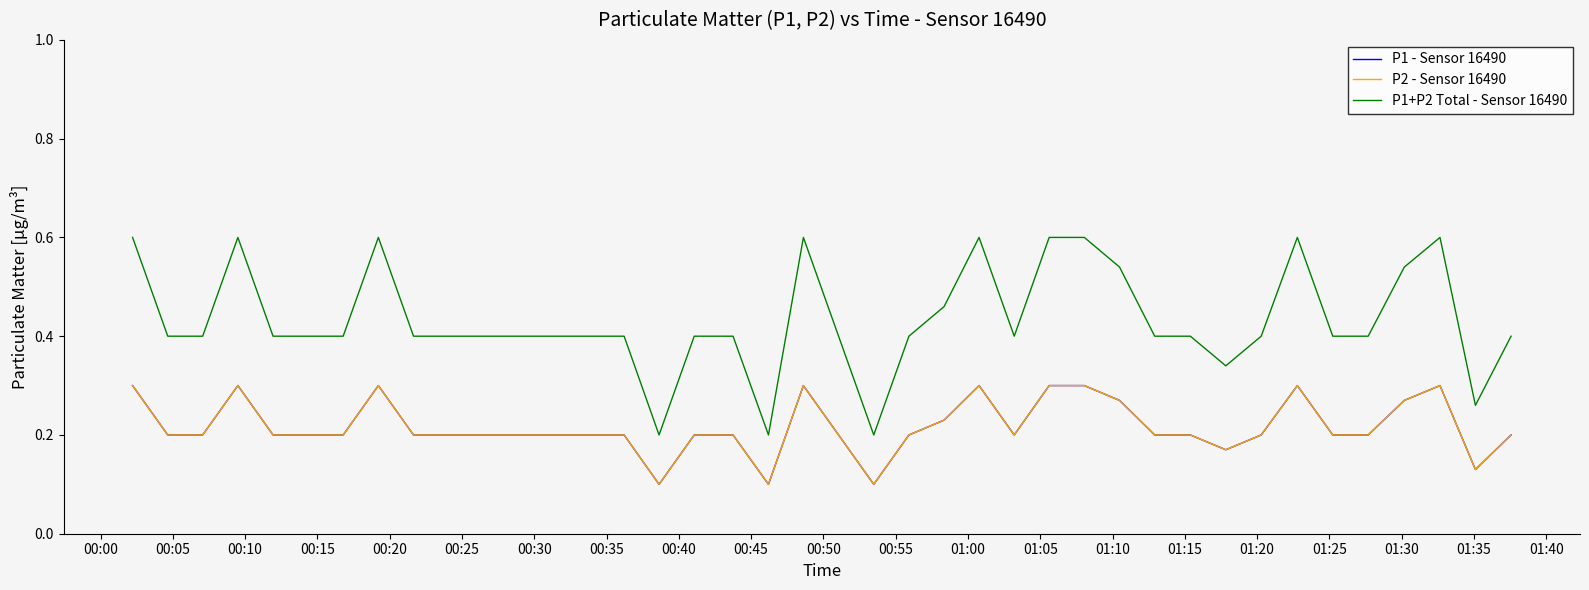

Rank the series by their maximum value, from highest to lowest.

P1+P2 Total - Sensor 16490, P1 - Sensor 16490, P2 - Sensor 16490